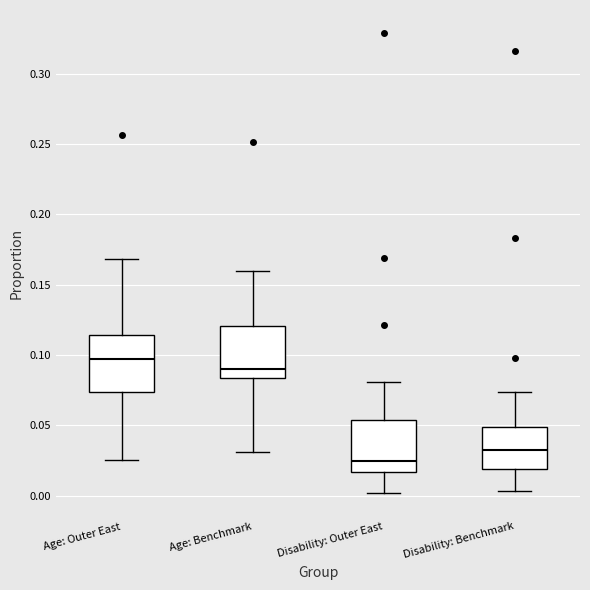

Reading left to right, read every box against the y-axis: the position of its median line, the range the box covers, and the ends of its whiskers. The values are not printed on the chart, so give them approximately, as read against the axis.

Age: Outer East: median 0.095, box 0.075 to 0.115, whiskers 0.025 to 0.170
Age: Benchmark: median 0.090, box 0.085 to 0.120, whiskers 0.030 to 0.160
Disability: Outer East: median 0.025, box 0.015 to 0.055, whiskers 0.000 to 0.080
Disability: Benchmark: median 0.030, box 0.020 to 0.050, whiskers 0.005 to 0.075